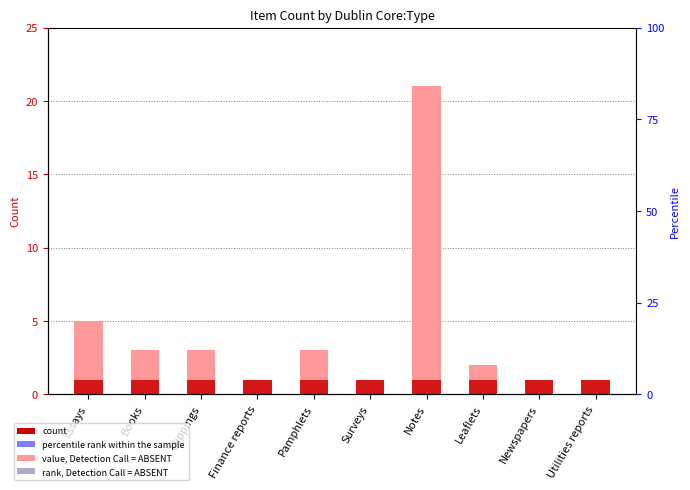

List the series in order of their peak value, highest first.

count, item marker